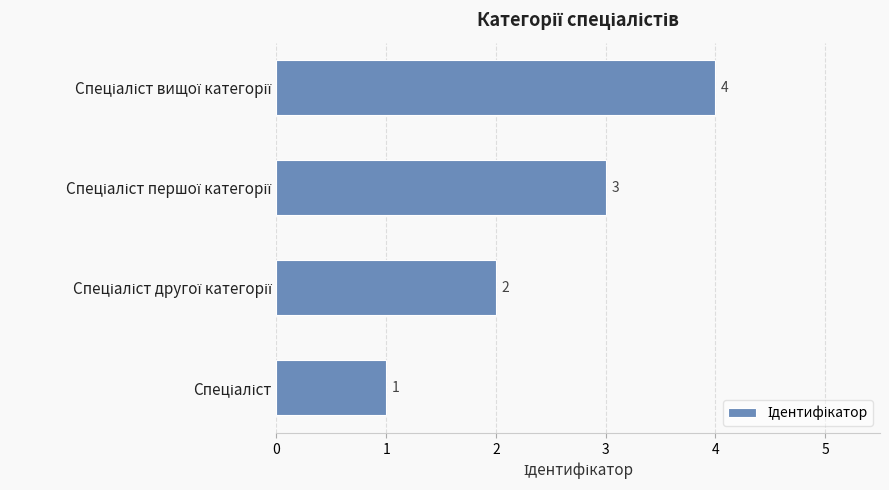

Count the values in the range 2 to 4.

3